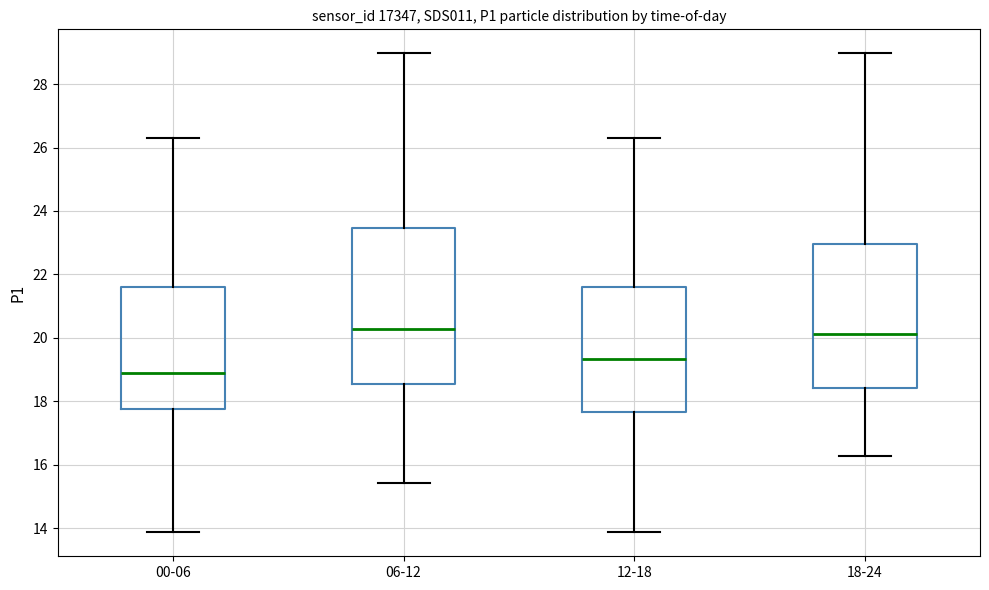

Reading left to right, read every box against the y-axis: the position of its median line, the range the box covers, and the ends of its whiskers. The values are not printed on the chart, so give them approximately, as read against the axis.

00-06: median 18.8, box 17.8 to 21.6, whiskers 13.8 to 26.4
06-12: median 20.2, box 18.6 to 23.4, whiskers 15.4 to 29.0
12-18: median 19.4, box 17.6 to 21.6, whiskers 13.8 to 26.4
18-24: median 20.2, box 18.4 to 23.0, whiskers 16.2 to 29.0